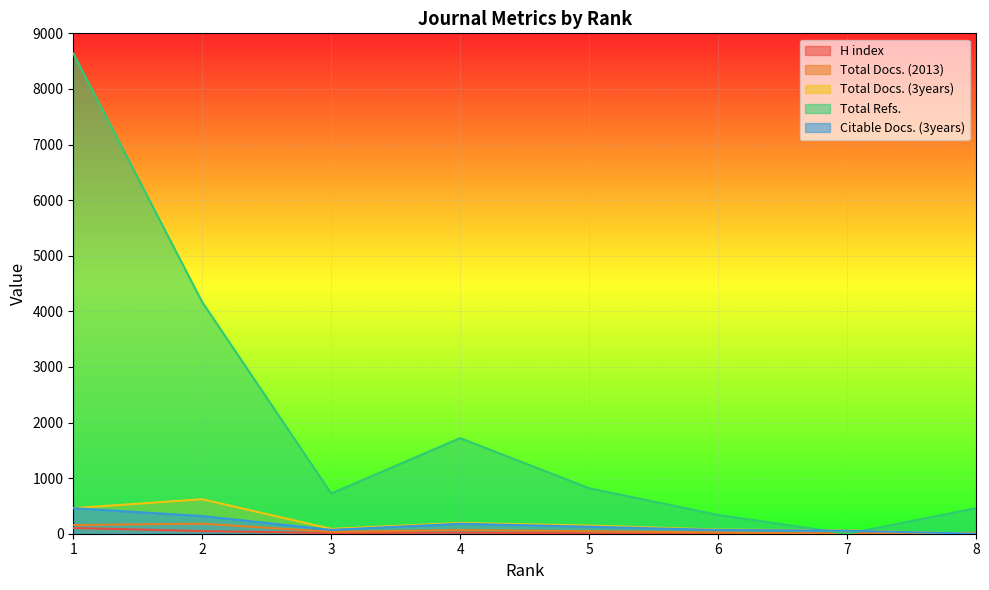

After their last crossing, which series has the higher values: Total Docs. (3years) or Total Docs. (2013)?

Total Docs. (2013)